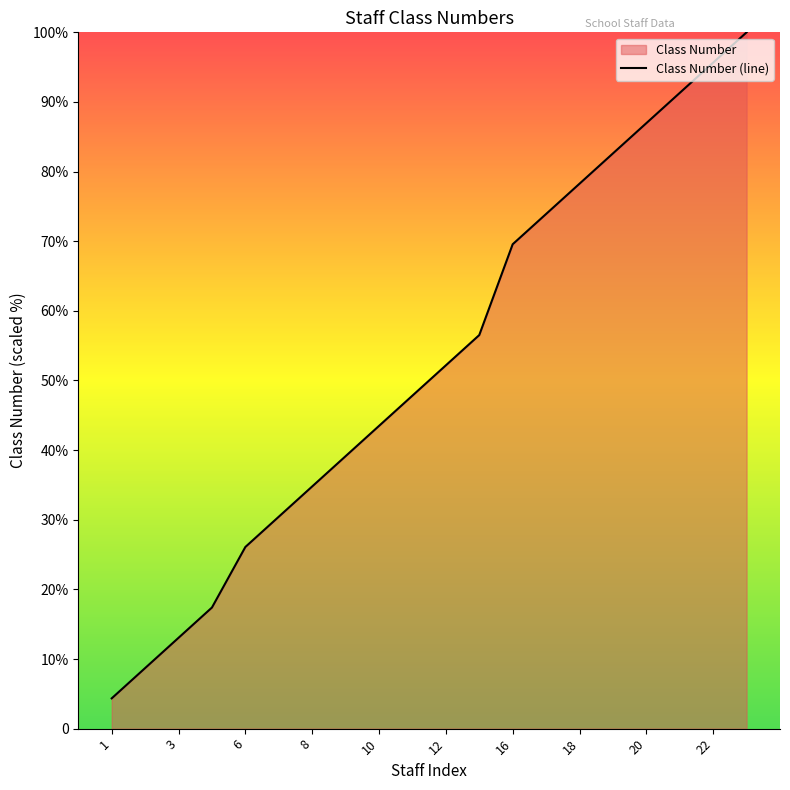

What value does the data have at 4?

17.4